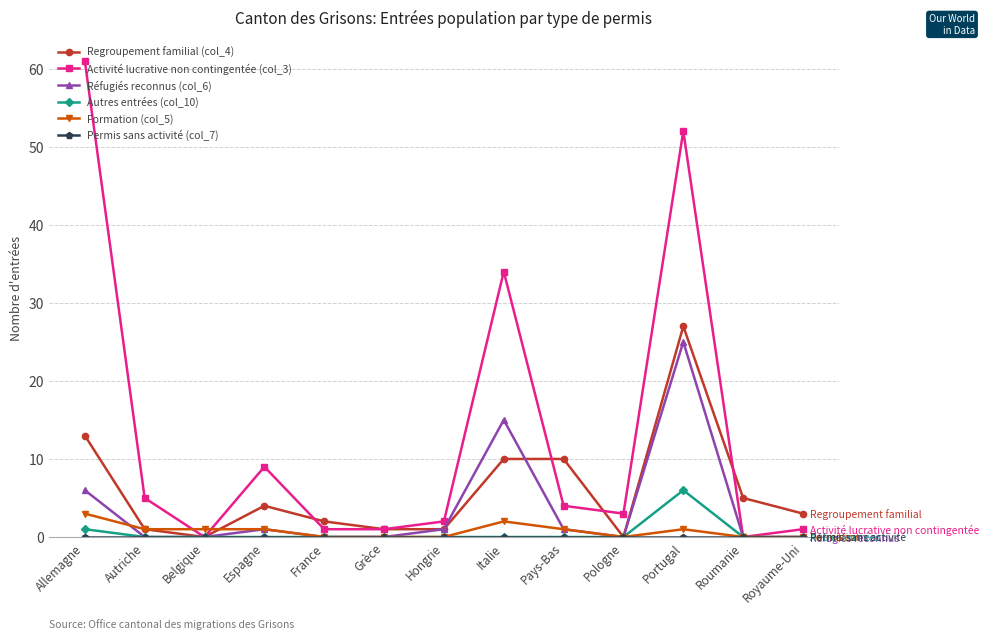

At how many categories does at least one series exceed 39?

2